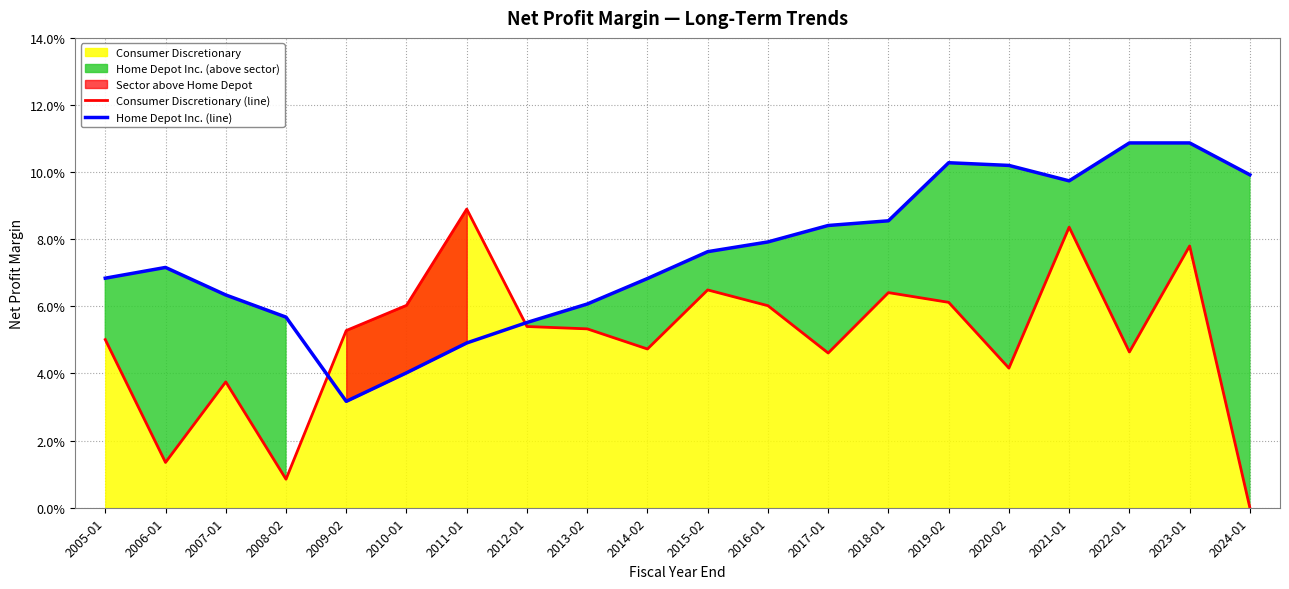

At which category is the sum across all series the highest?

2023-01